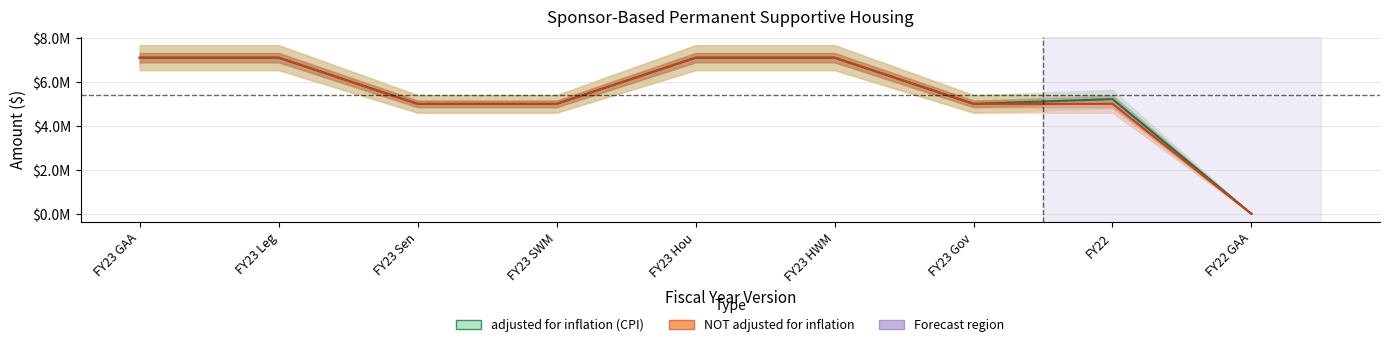

The NOT adjusted for inflation series shows 0 at FY22 GAA. True or false?

True